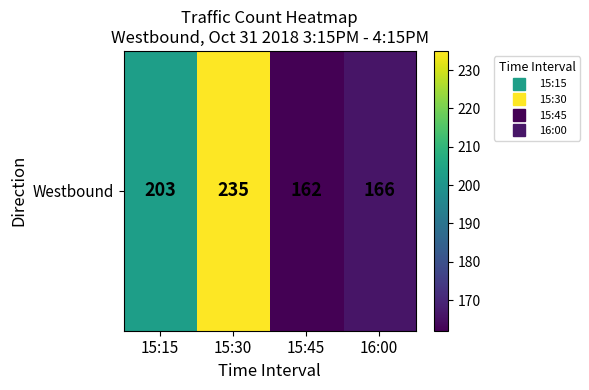

Which label corresponds to the largest value in the chart?

15:30